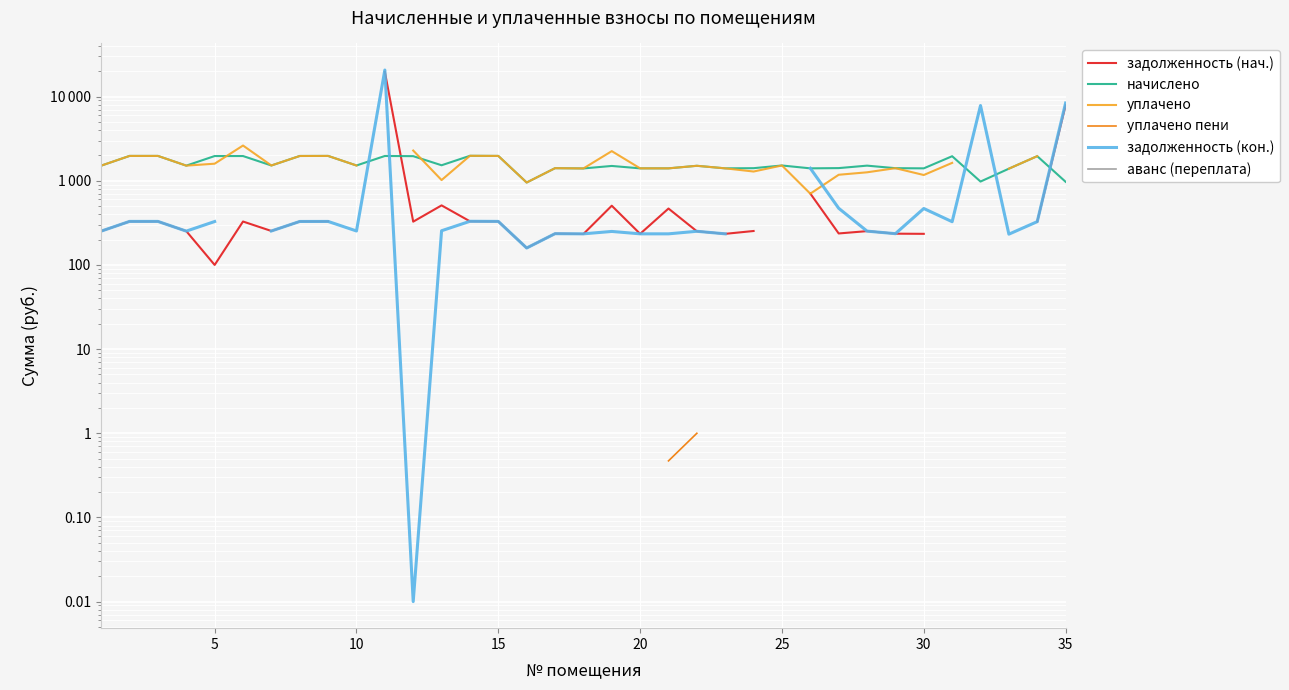

How many lines are shown in the chart?

6